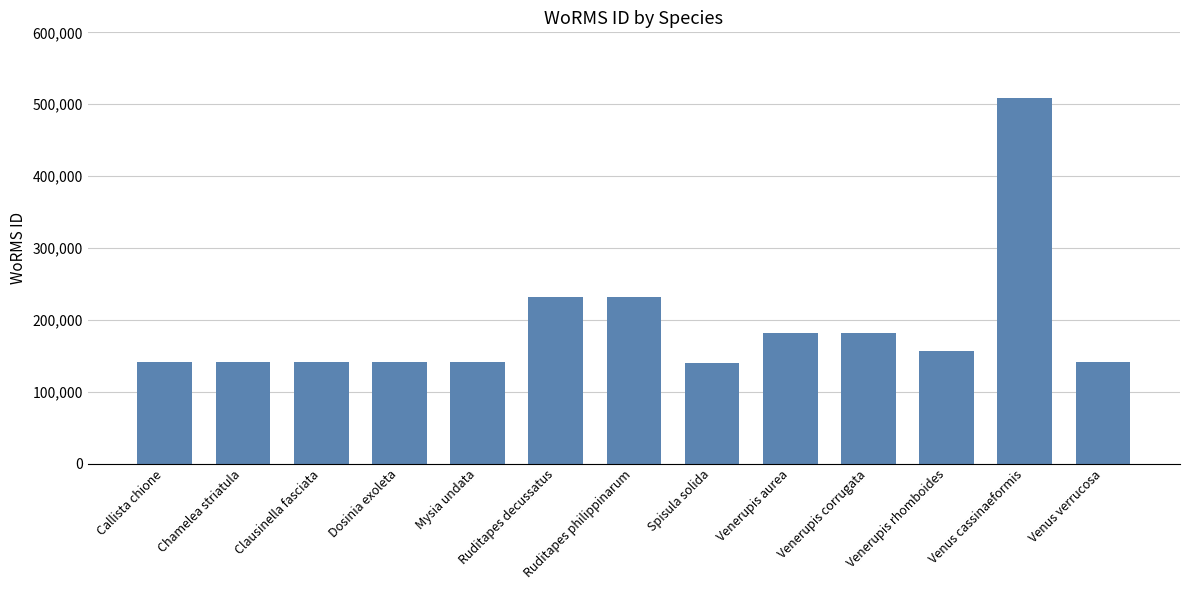

Where is the data nearest to the value 324143?

Ruditapes philippinarum